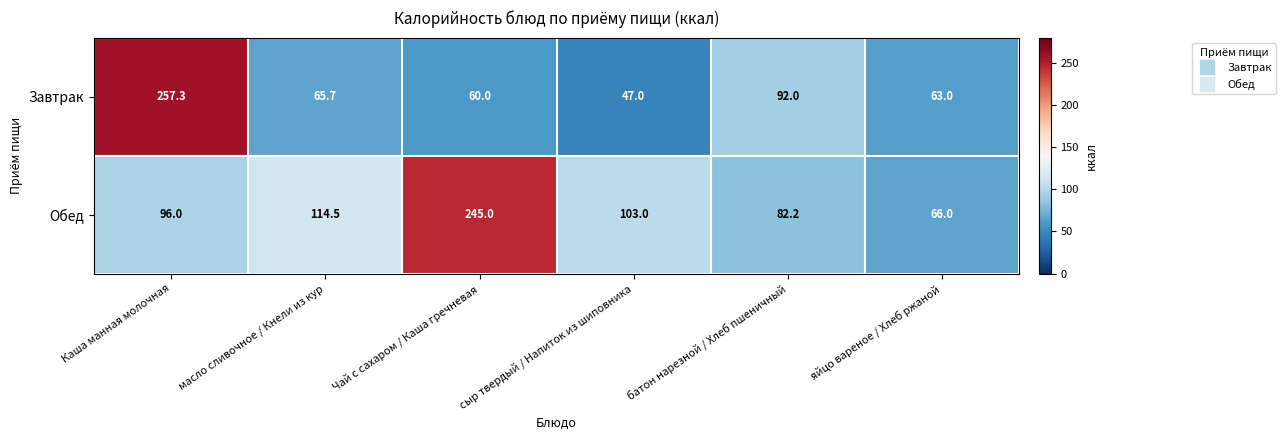

What is the difference between the Обед values at яйцо вареное / Хлеб ржаной and батон нарезной / Хлеб пшеничный?

16.2